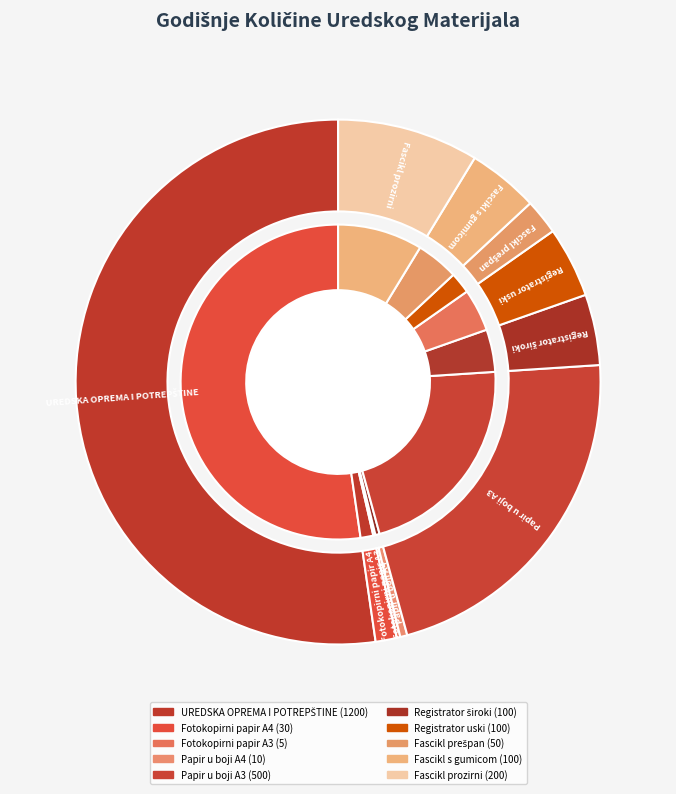

To the nearest percent, what percentage of the pie is Fascikl s gumicom?

4%